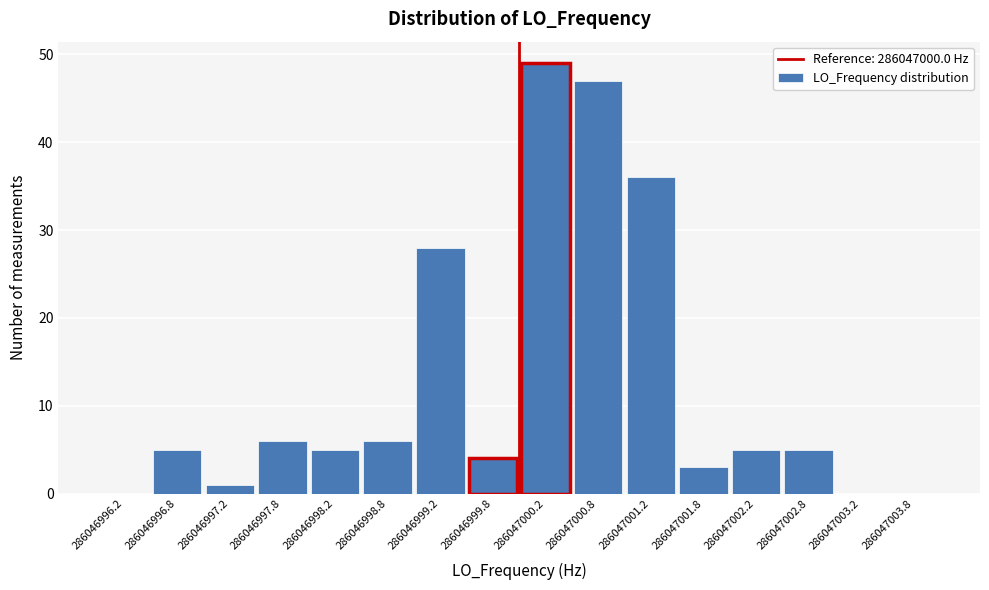

Reading left to right, what are all the values shown in this chart?

286046996.2=0	286046996.8=5	286046997.2=1	286046997.8=6	286046998.2=5	286046998.8=6	286046999.2=28	286046999.8=4	286047000.2=49	286047000.8=47	286047001.2=36	286047001.8=3	286047002.2=5	286047002.8=5	286047003.2=0	286047003.8=0